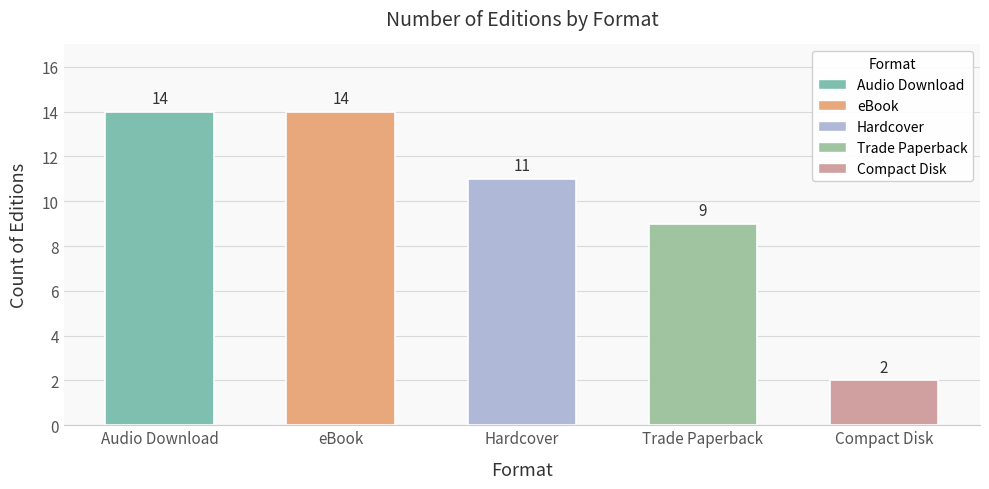

Where does the data first go above 11?

Audio Download